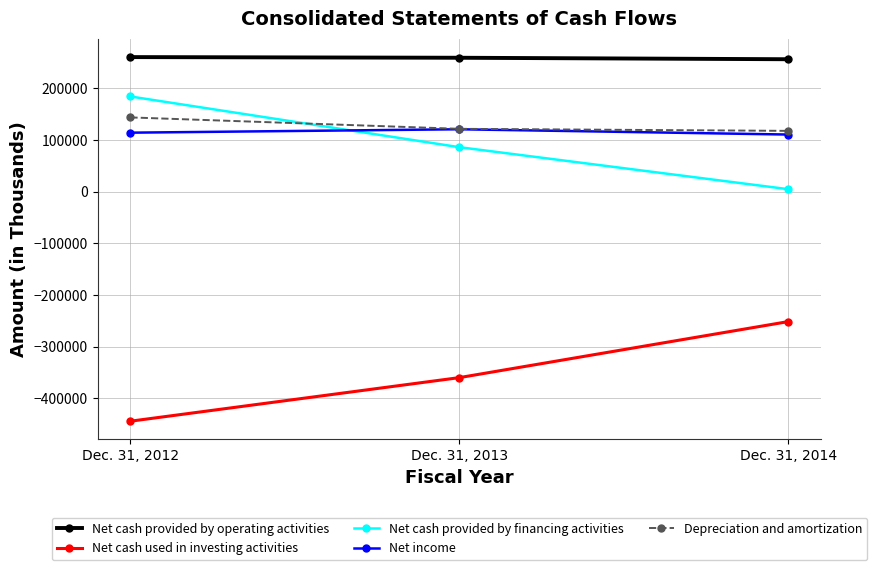

What is the maximum value shown in the chart?

260712